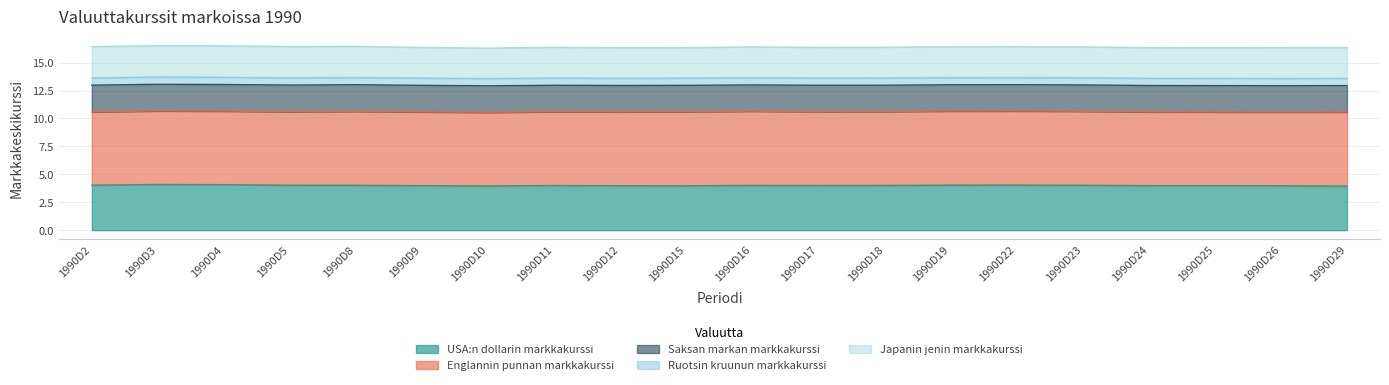

Which has a higher value, 1990D22 or 1990D16?

1990D22